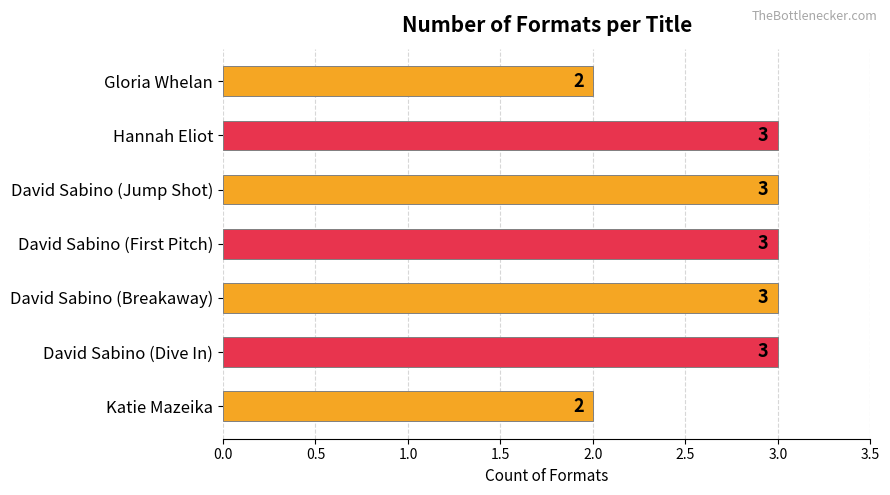

What is the change in value from Katie Mazeika to David Sabino (Dive In)?

+1